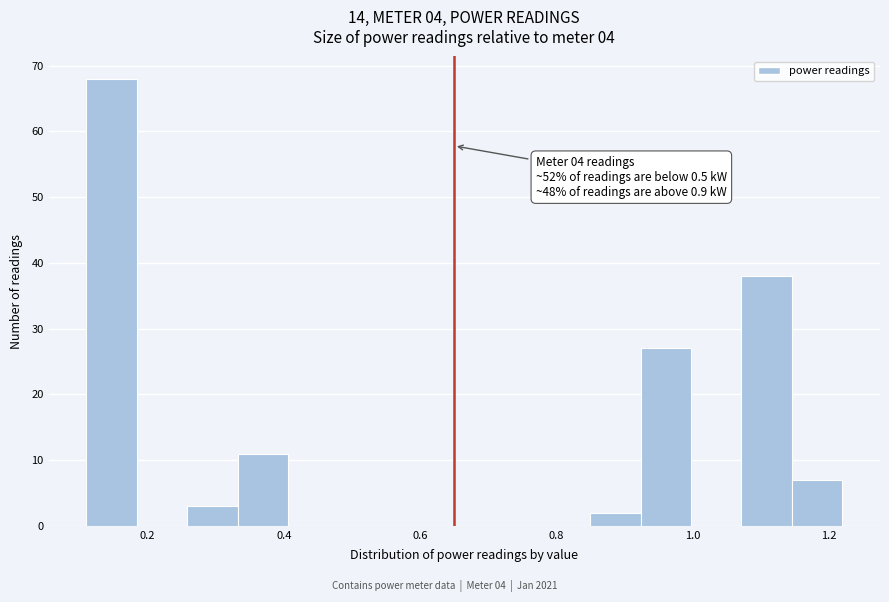

Around what value on the x-axis is the tallest bar? Give the approximate position of its centre, as read against the axis.

0.14